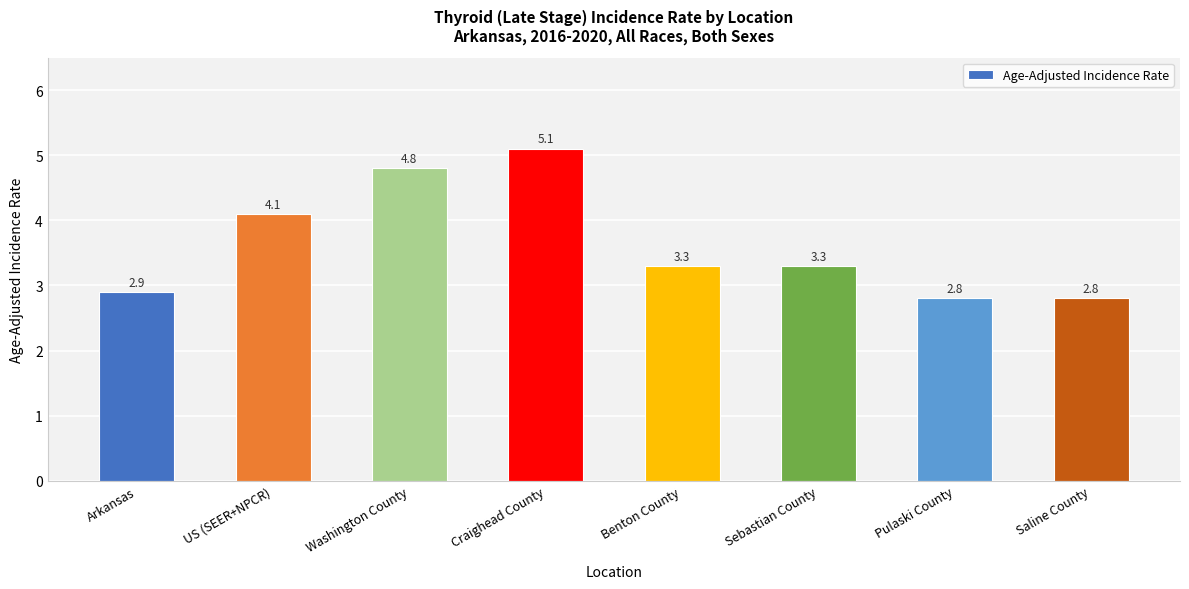

What is the label of the 5th bar from the left?

Benton County